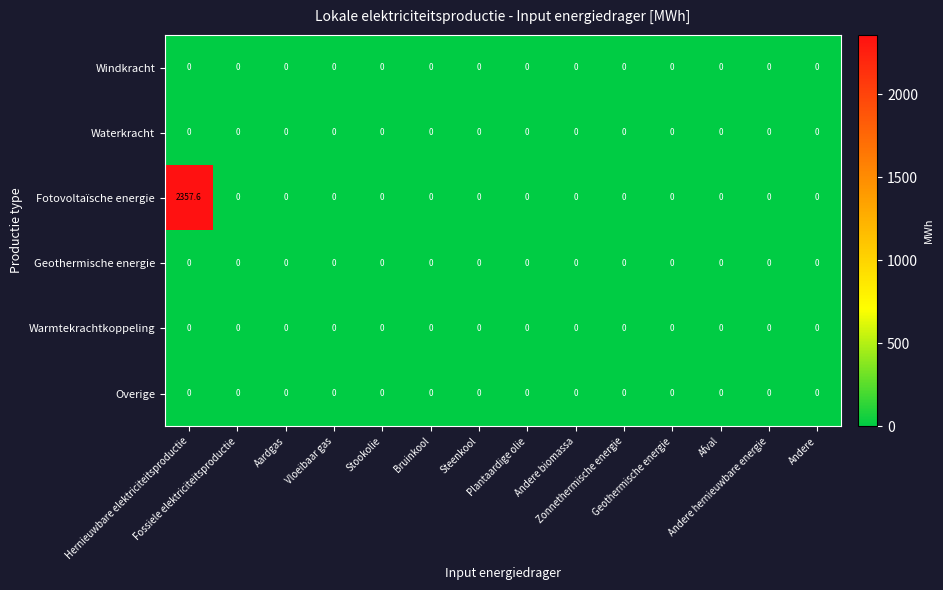

Which series has the largest total across all categories?

Fotovoltaïsche energie